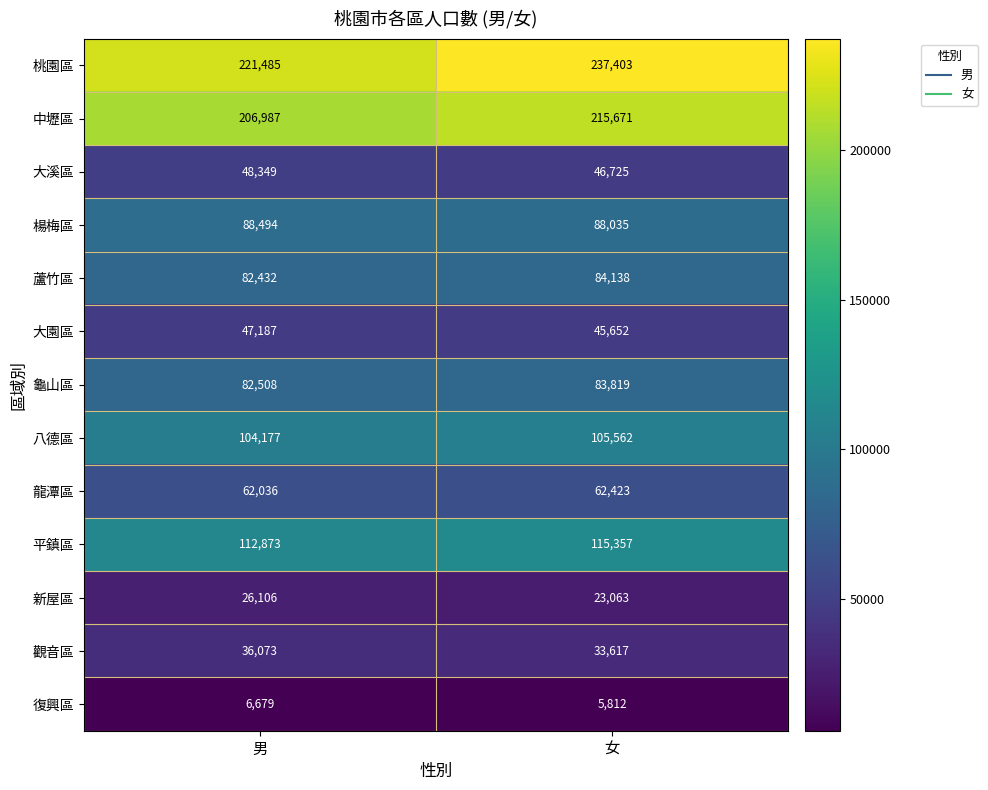

Read the 中壢區 value at 女, to the nearest 10.

215670